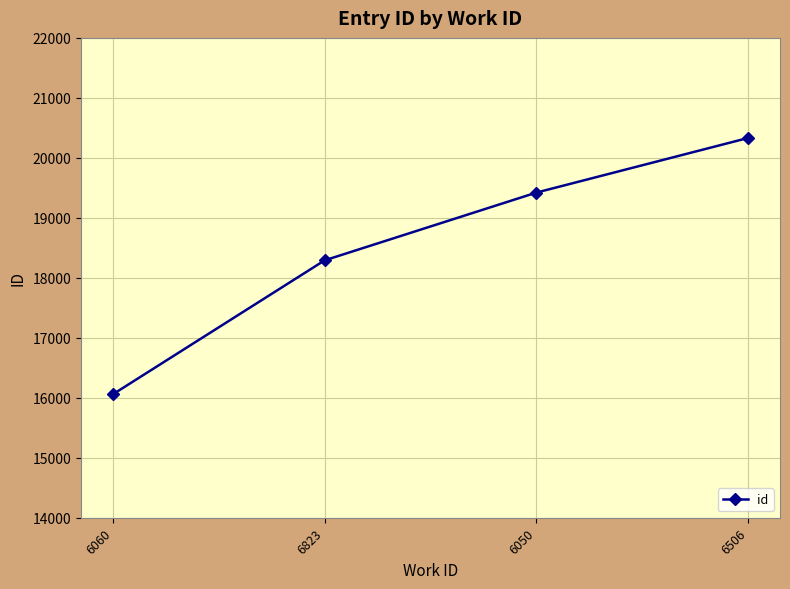

What is the value of the 3rd point from the left?

19421